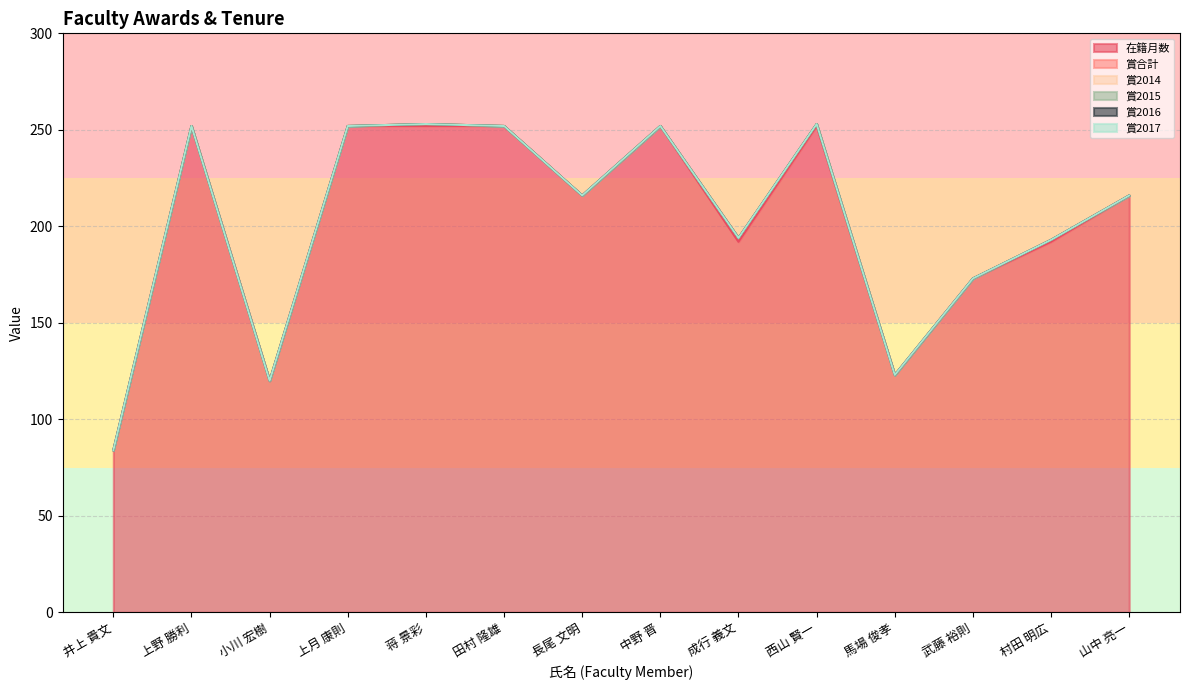

What is the maximum value for 賞合計?

2